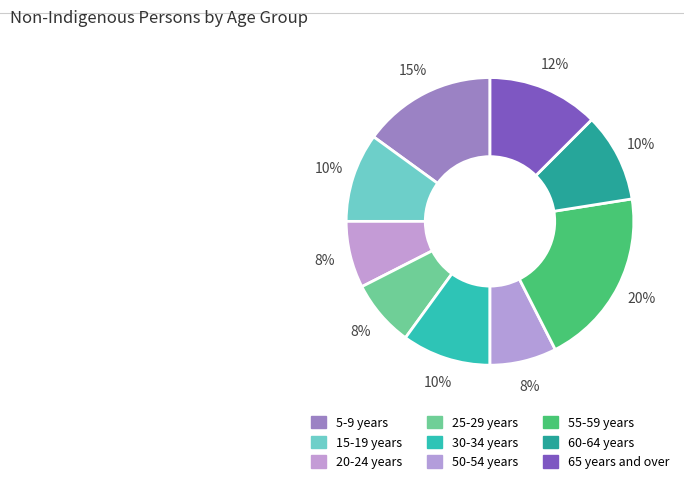

How many slices are in this pie chart?

9